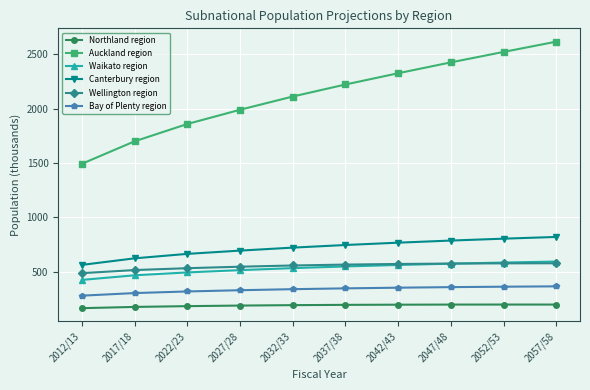

True or false: Auckland region and Bay of Plenty region intersect in this chart.

False